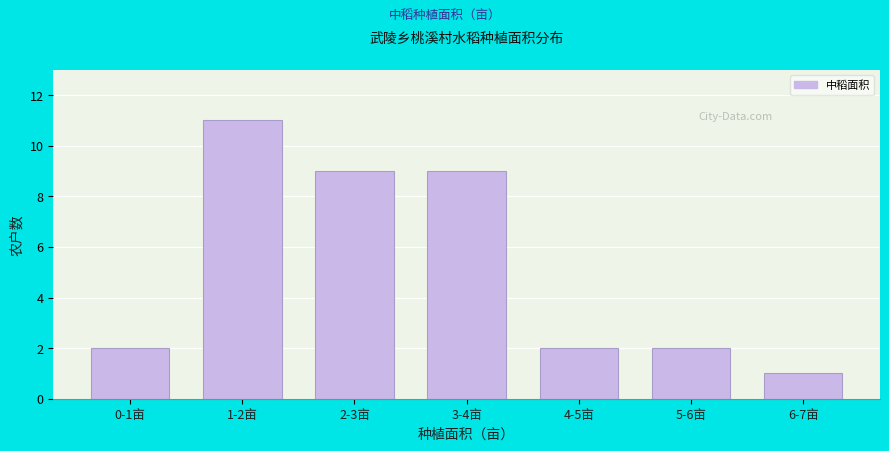

Reading right to left, list all the values displayed in this chart.

6-7亩=1	5-6亩=2	4-5亩=2	3-4亩=9	2-3亩=9	1-2亩=11	0-1亩=2